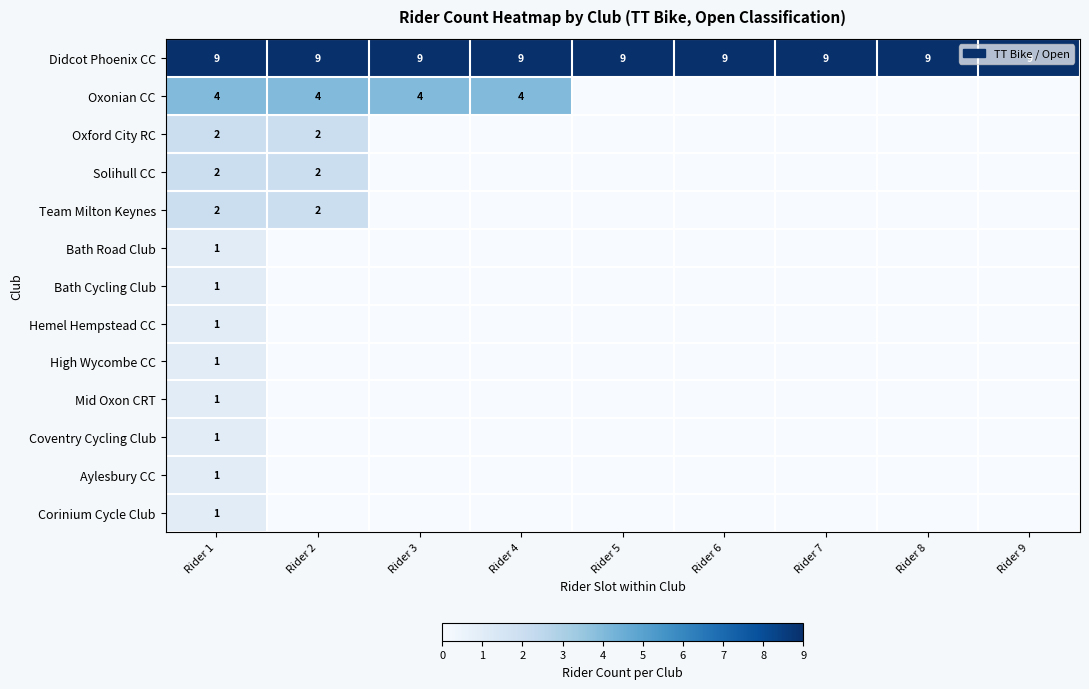

At how many categories does at least one series exceed 5?

9